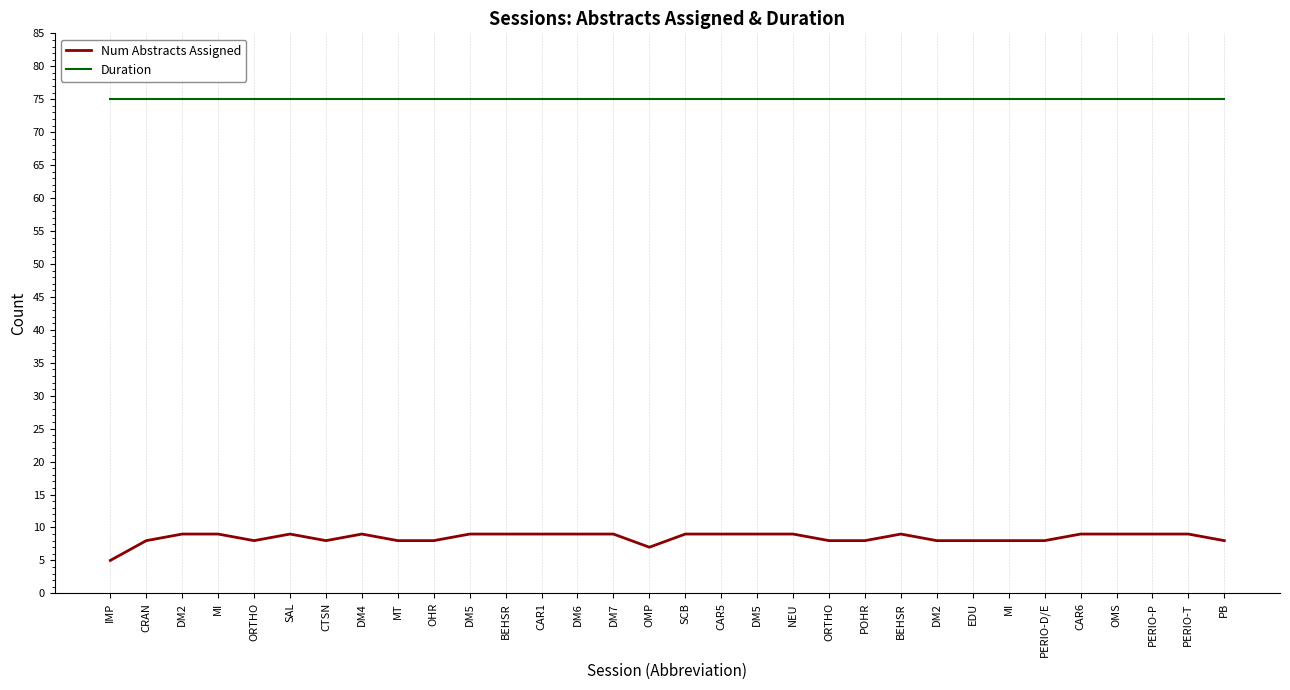

True or false: Duration and Num Abstracts Assigned intersect in this chart.

False